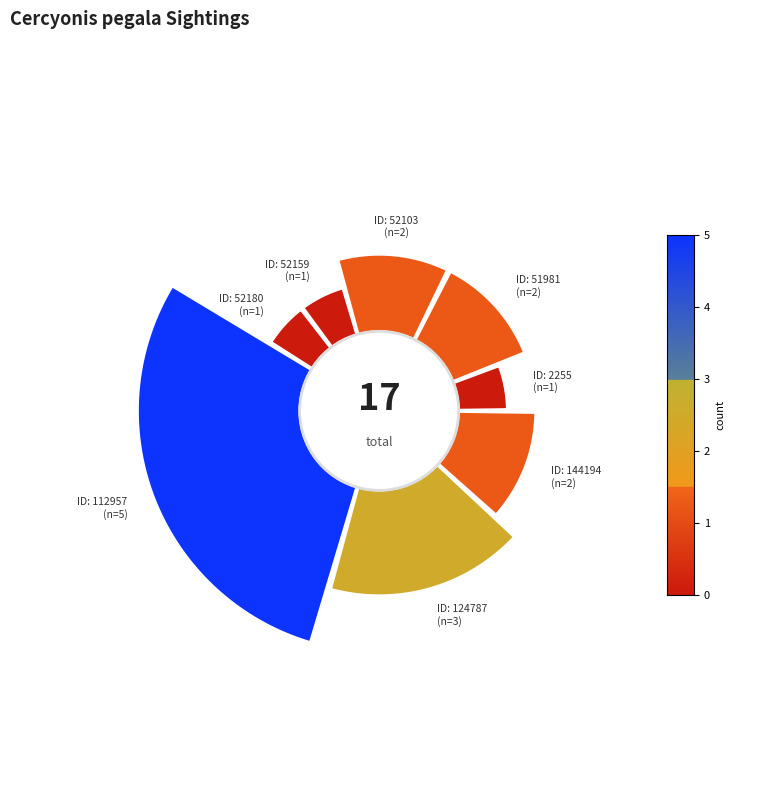

How many segments does this pie chart have?

8